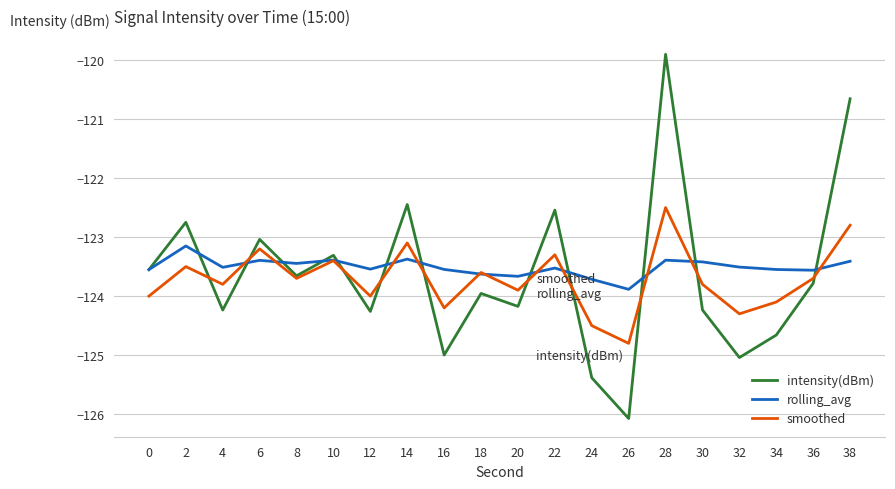

What is the sum of the rolling_avg values at 24 and 12?

-247.3